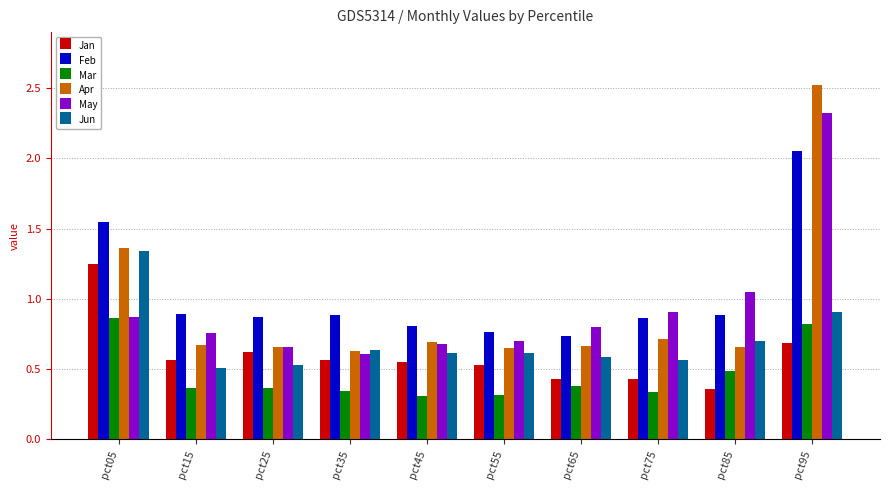

Where is Jan nearest to the value 0?

pct85